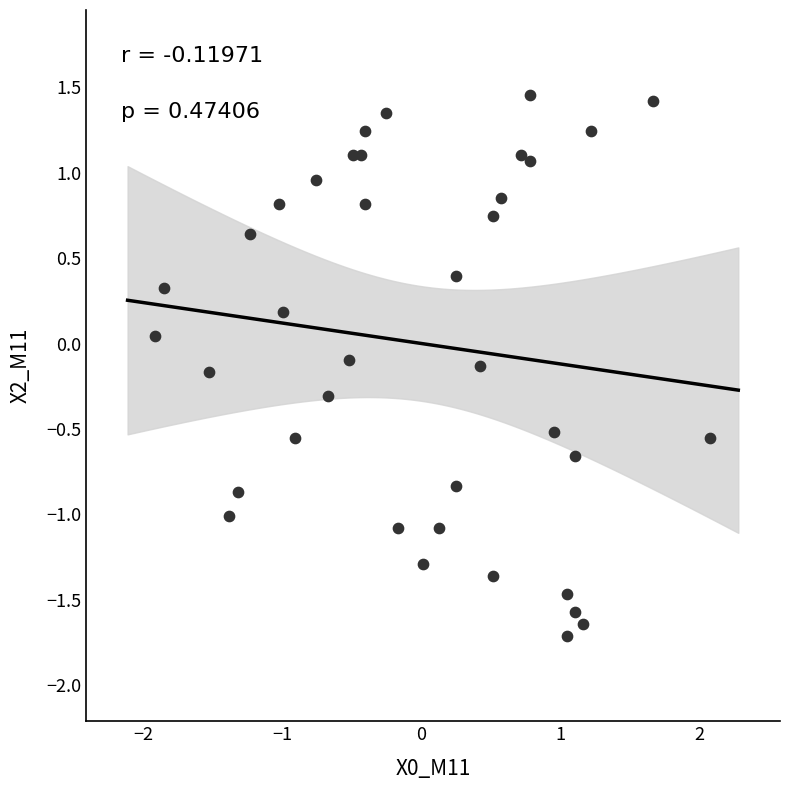

What is the range of Y values (max minus min)?

3.2